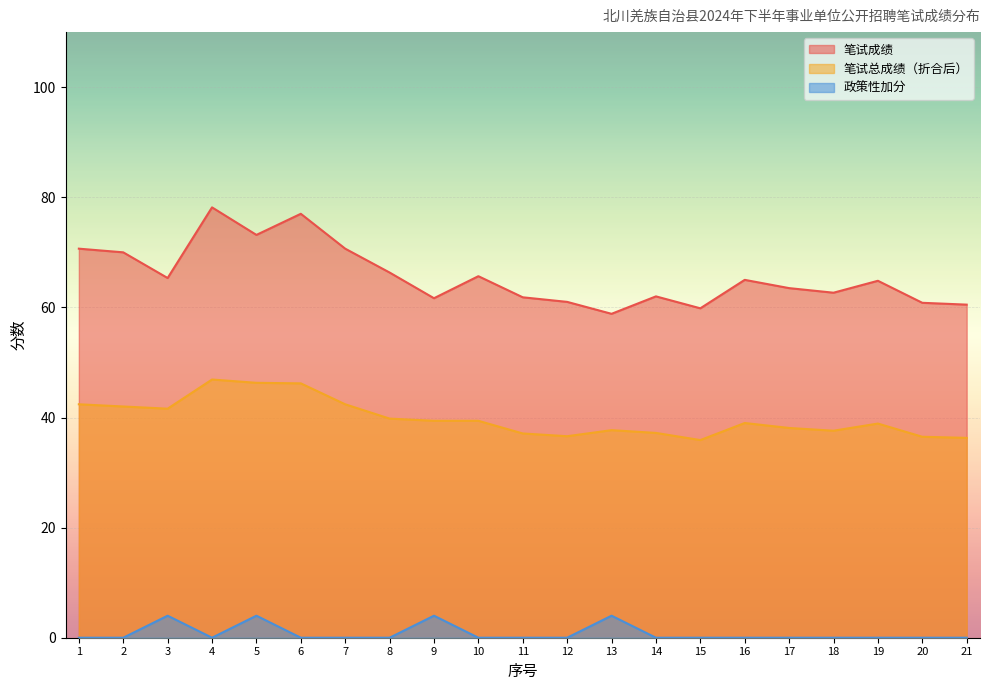

What is the difference between the 笔试总成绩（折合后） values at 12 and 2?

5.4